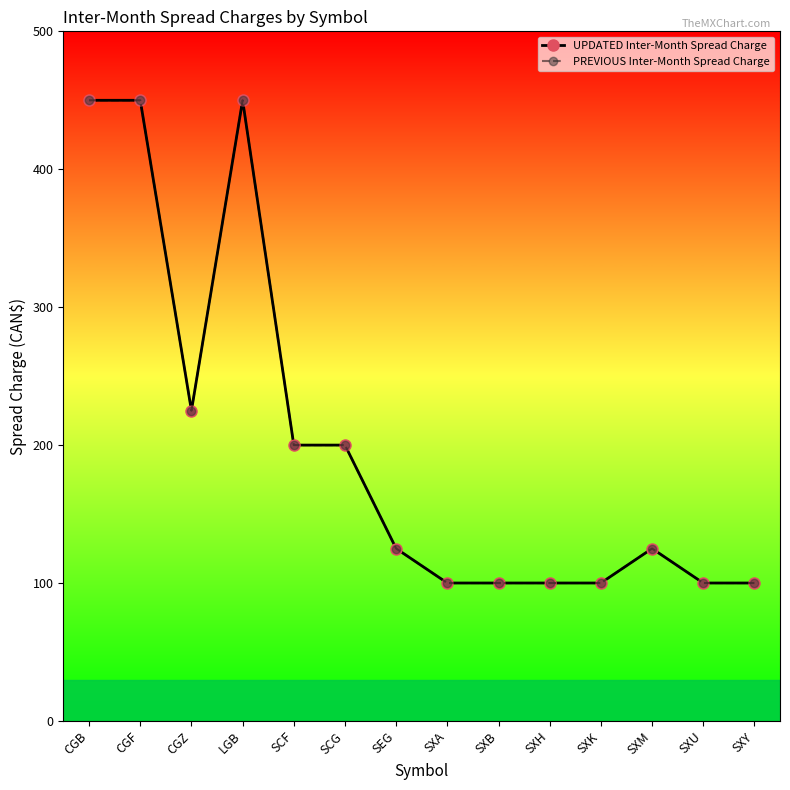

Between CGZ and SXK, which series saw the biggest shift?

UPDATED Inter-Month Spread Charge